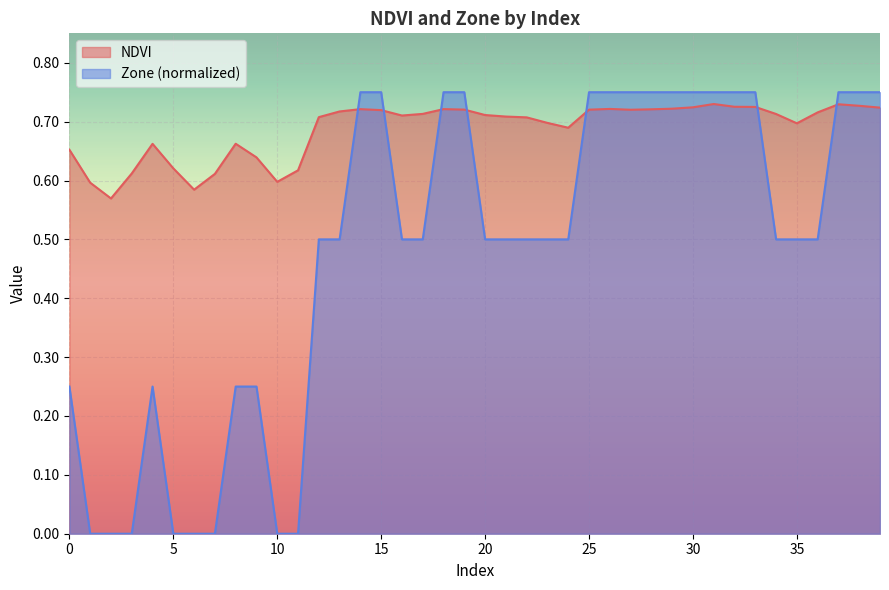

The value of Zone at 30 is 1.1. True or false?

False